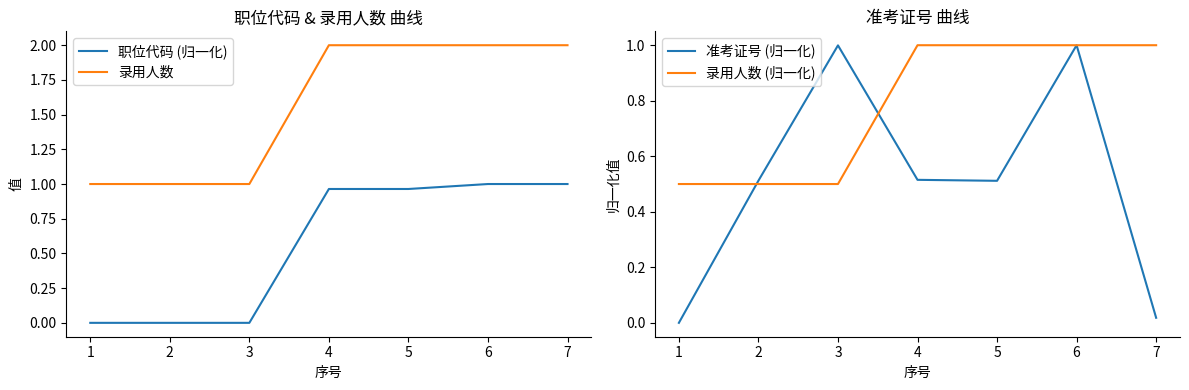

Is it true that 录用人数 equals 1.0 at 1?

True